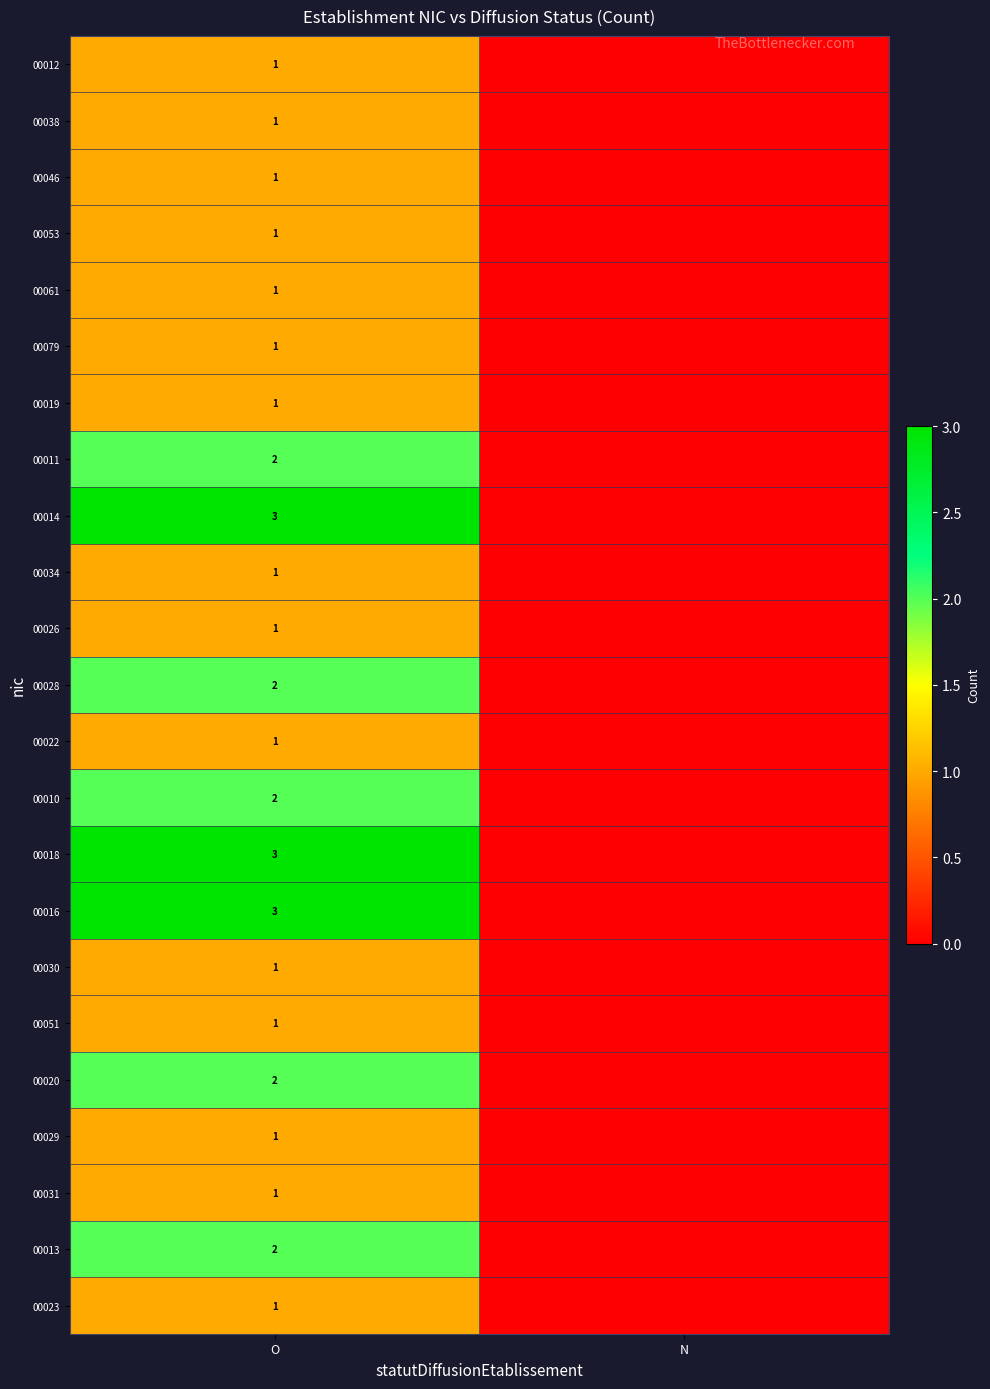

What is the maximum value shown in the chart?

3